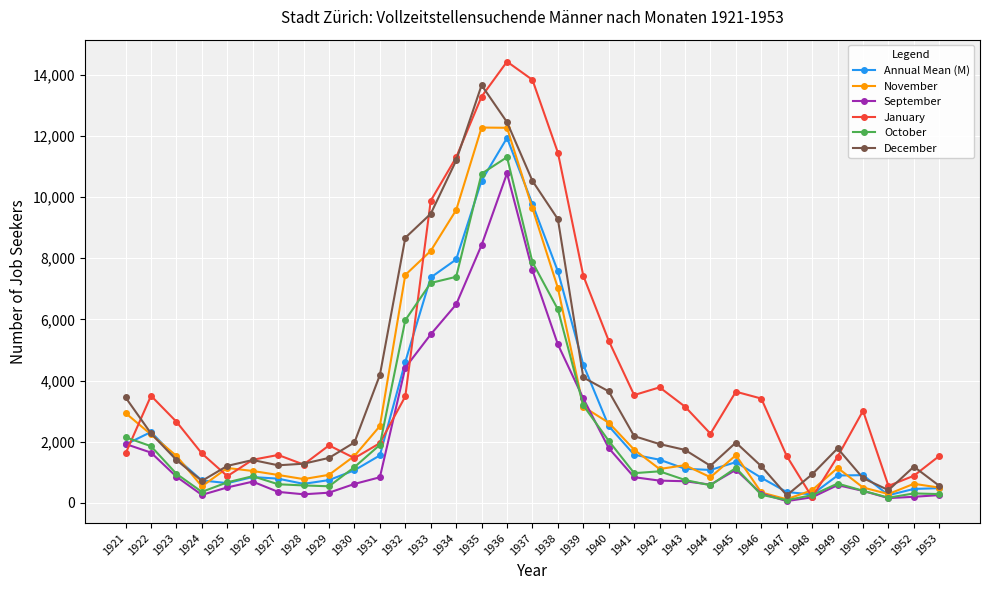

Is it true that October equals 777.0 at 1940?

False